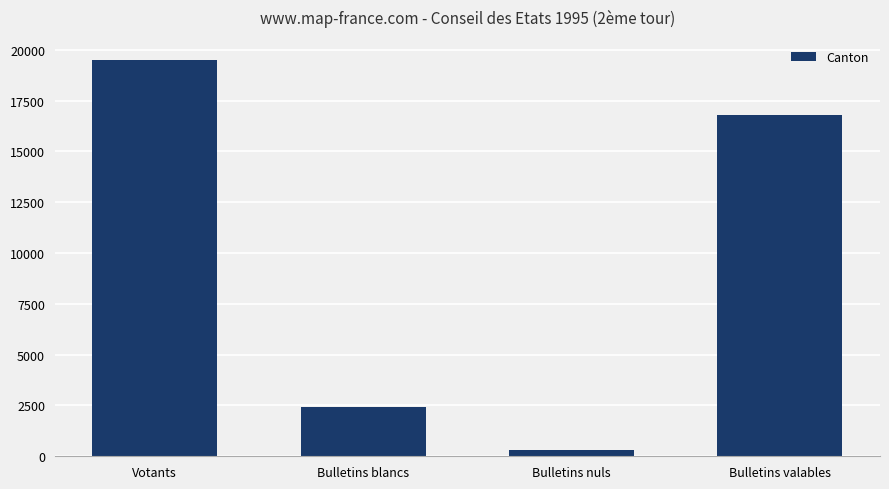

What is the average value?

9758